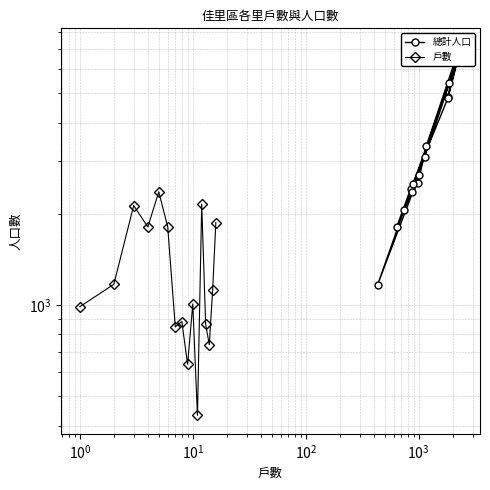

Count the number of categories in the chart.

16